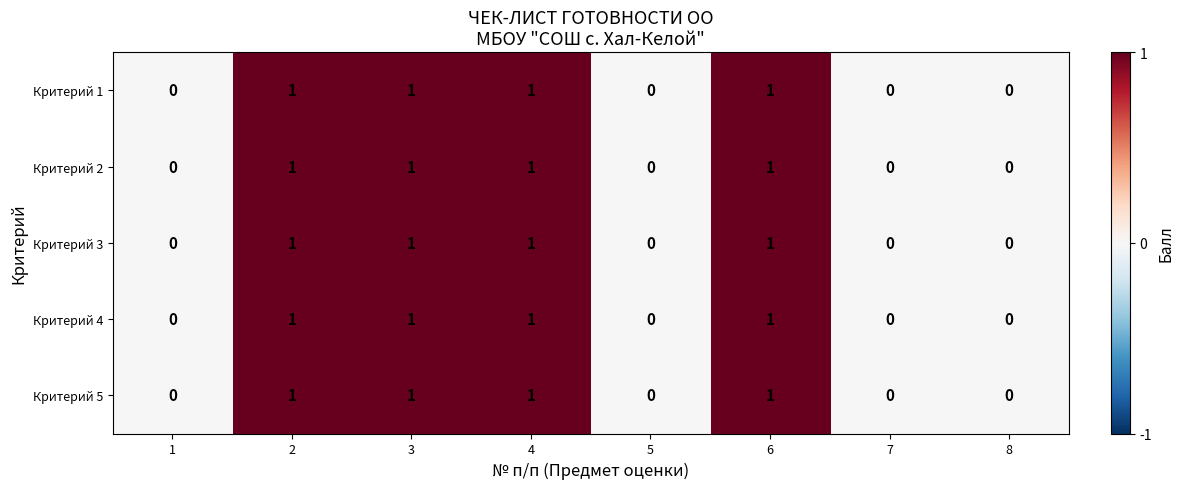

Count the Критерий 5 values in the range 0 to 1.

8